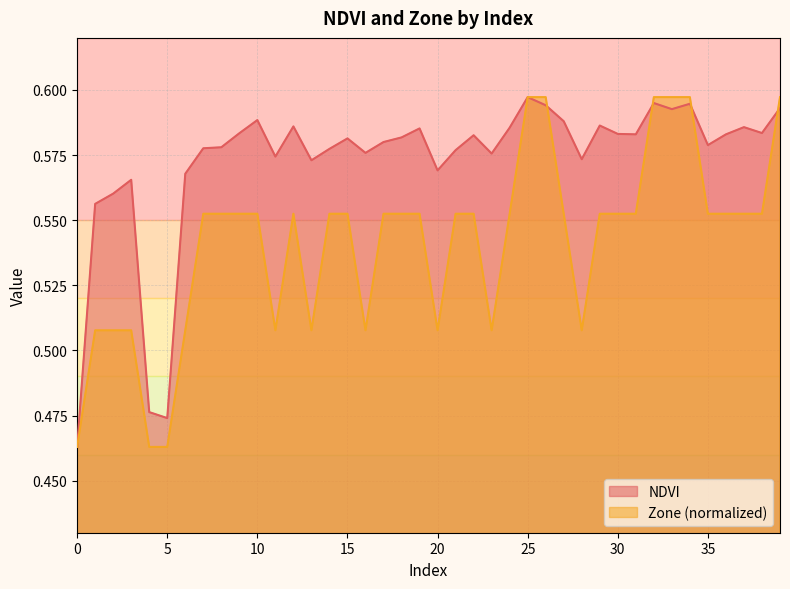

How many lines are shown in the chart?

2